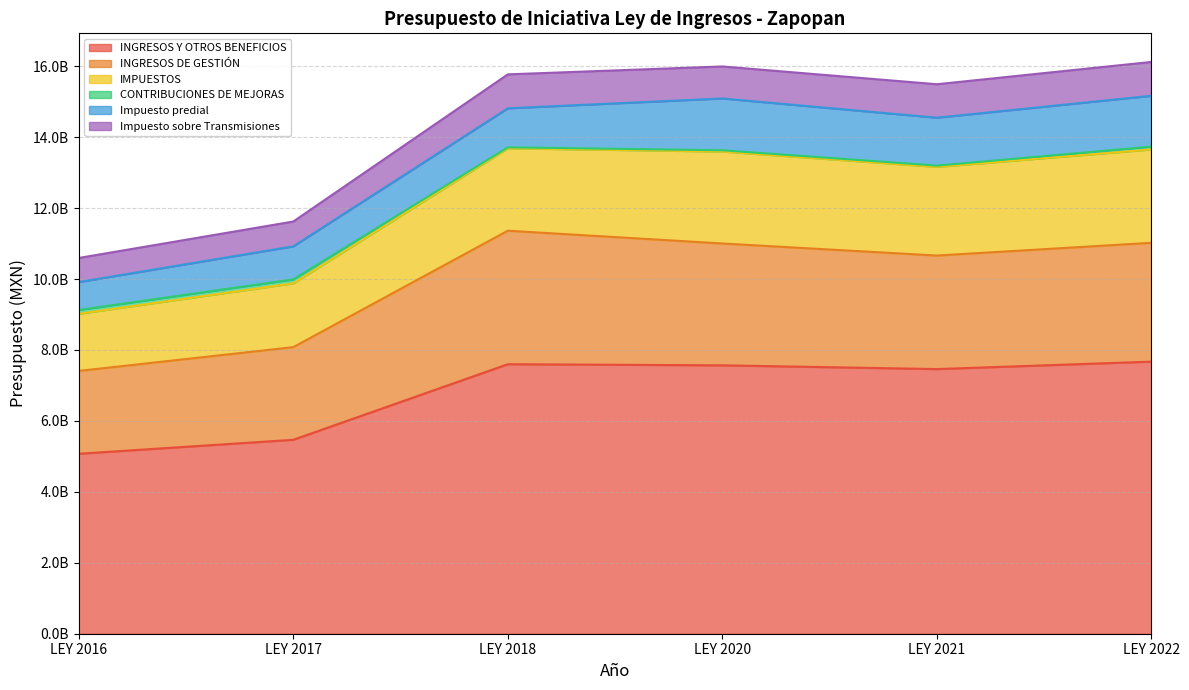

What is the value of the Impuesto predial point at the 6th from the left?

1431728110.0